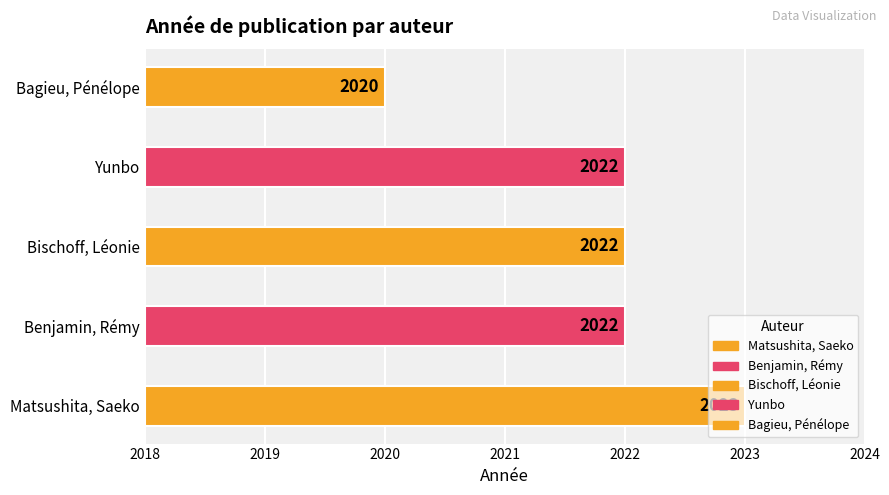

How many bars are there in total?

5